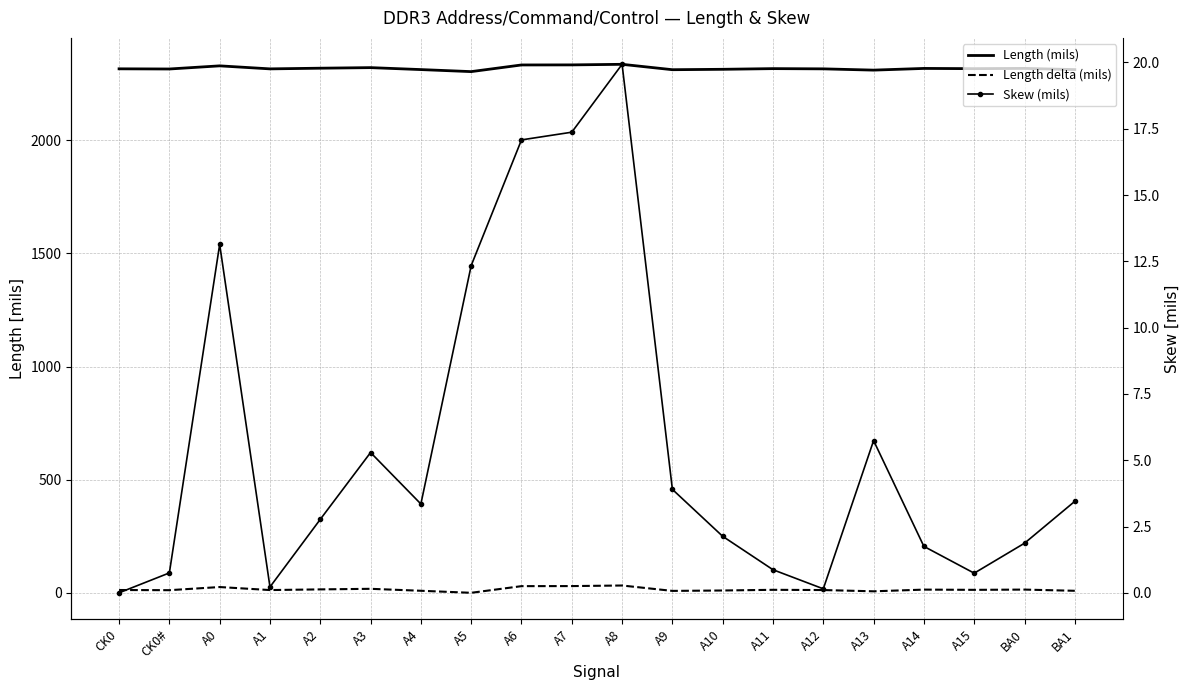

Which series changed the most between A0 and A3?

Length (mils)